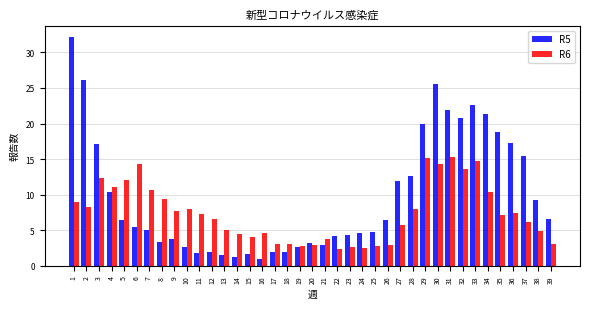

Rank the series by their maximum value, from lowest to highest.

R6, R5